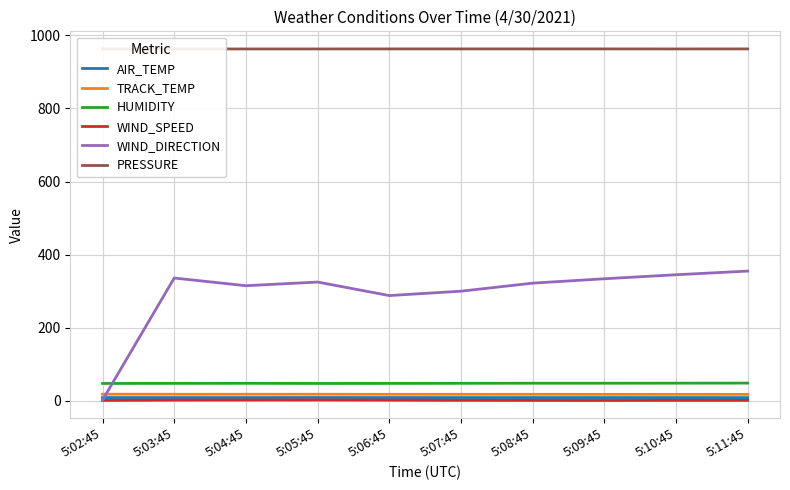

Count the HUMIDITY values in the range 47 to 48.

6